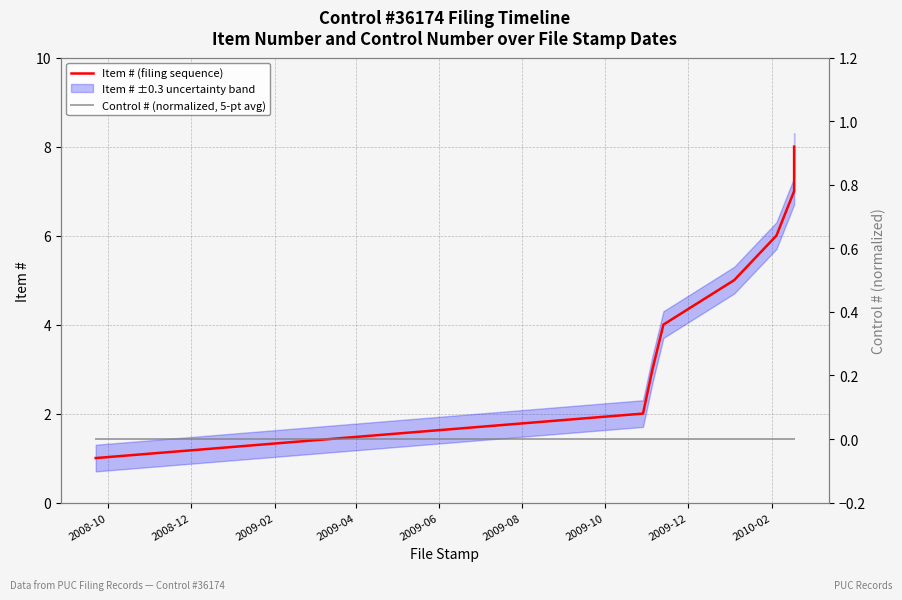

True or false: Item # (filing sequence) and Control # (normalized, 5-pt avg) cross at least once.

False